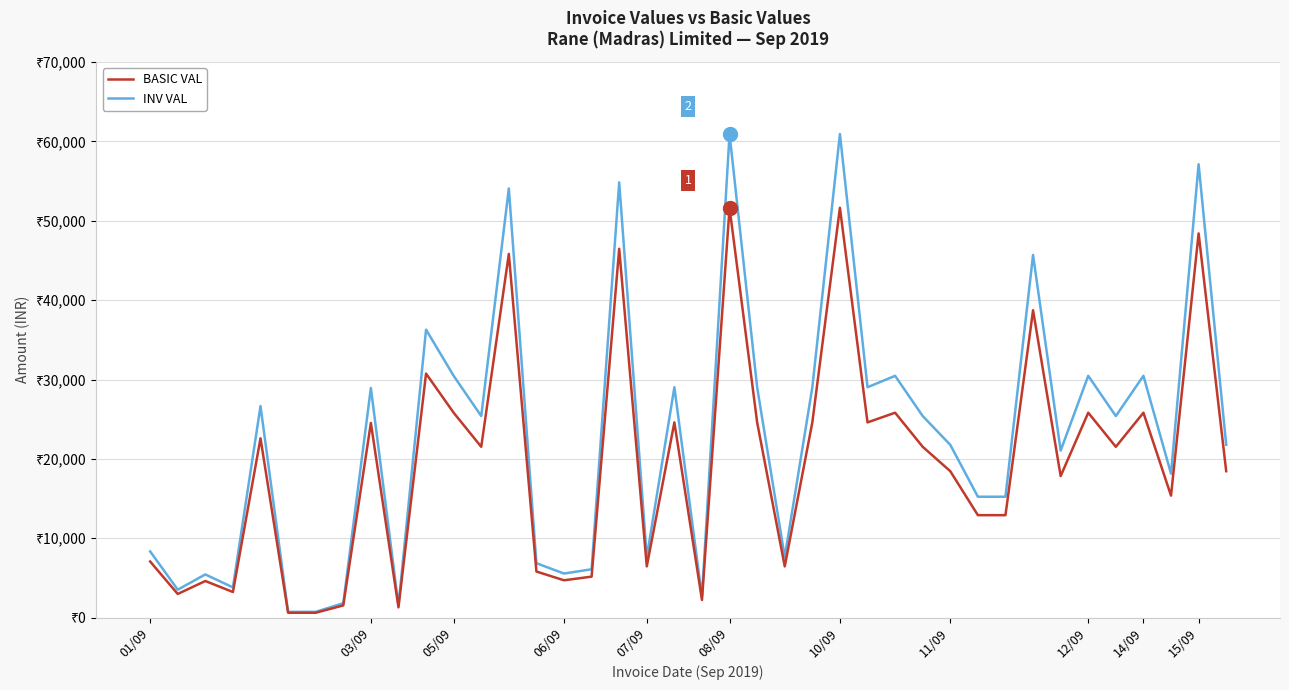

Does the chart display data point markers on the line(s)?

No